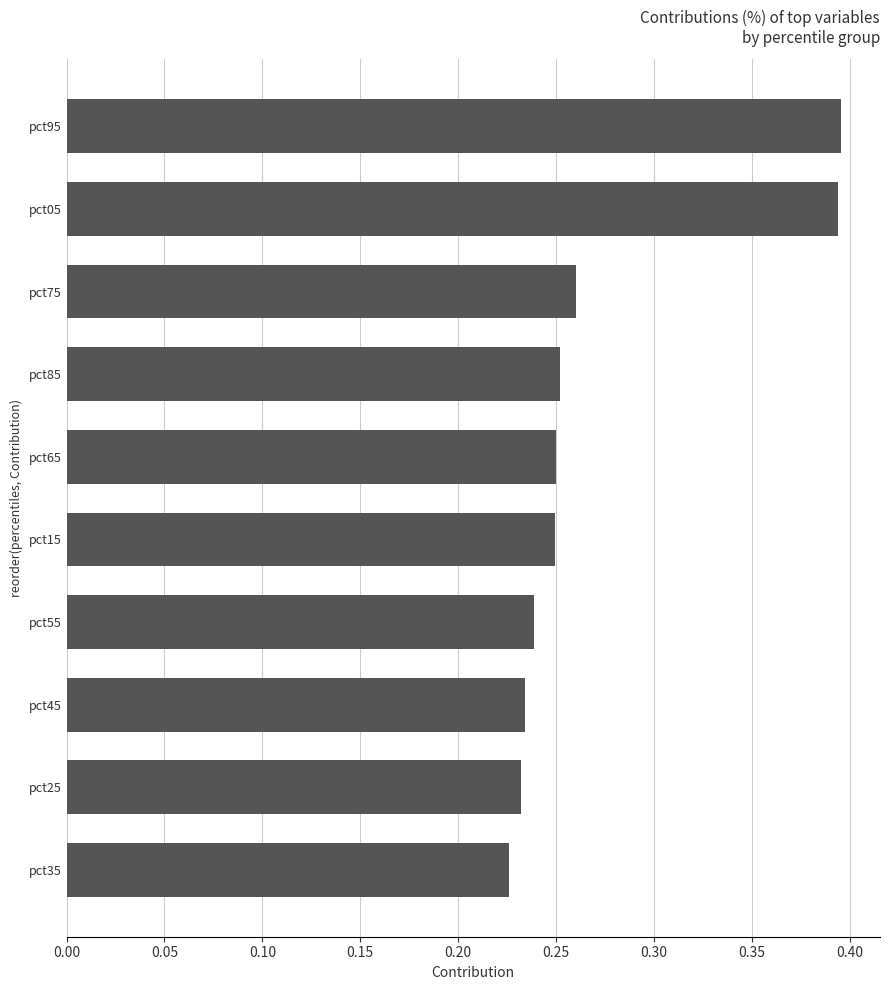

What is the sum of all values?

2.7